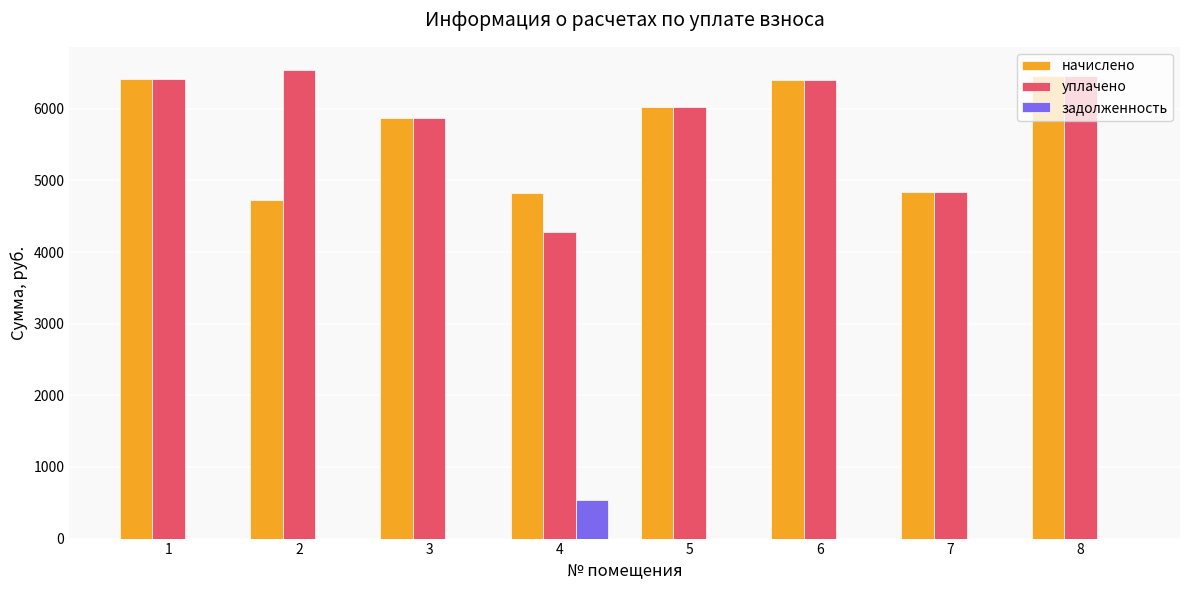

What is the maximum value for уплачено?

6537.1